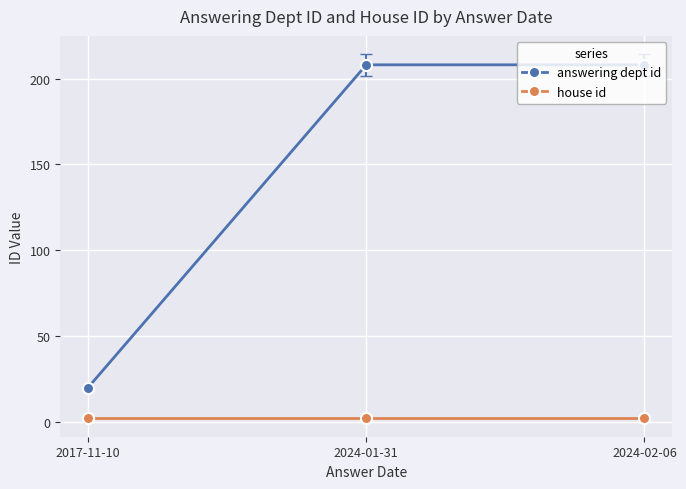

What is the minimum value for answering dept id?

20